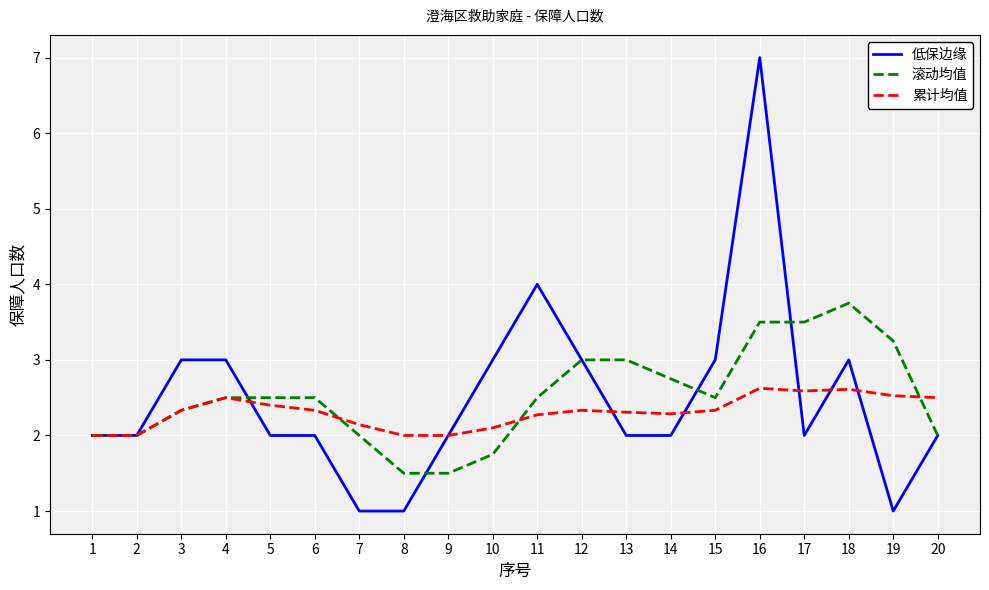

True or false: 滚动均值 has a value of 3.0 at 13.

True